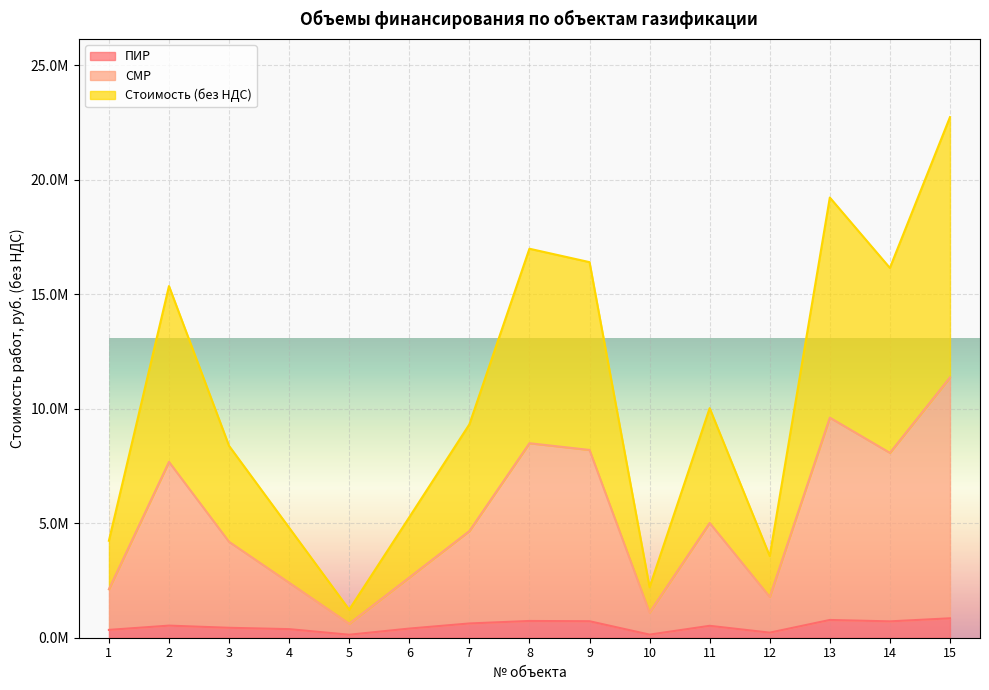

How many data points in СМР are less than 4655739?

7